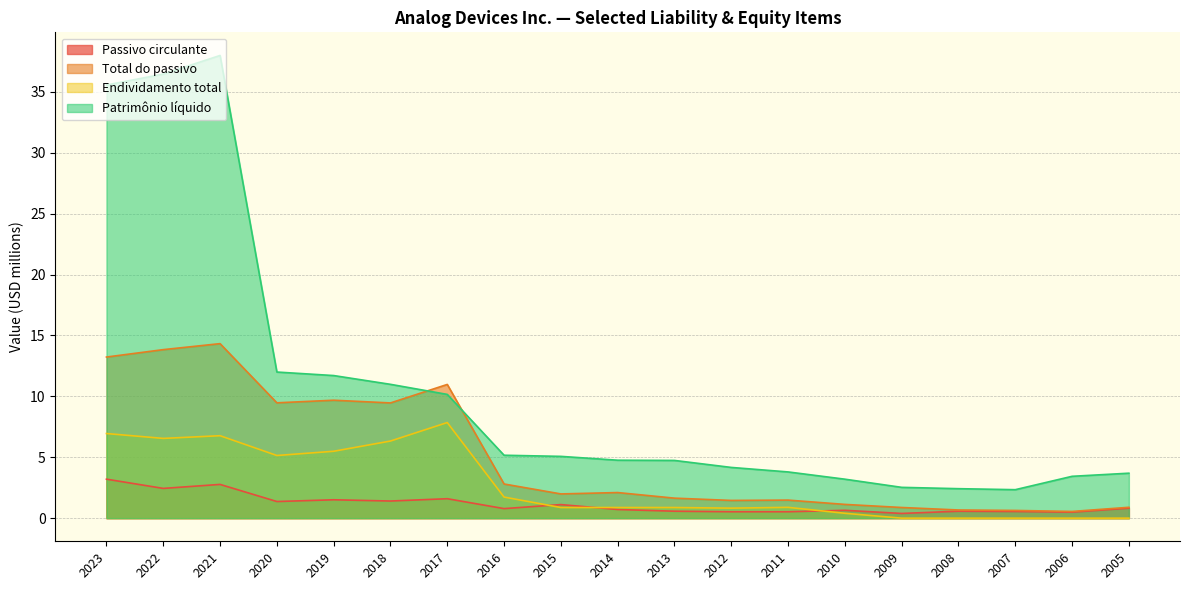

True or false: Total do passivo and Endividamento total intersect in this chart.

False